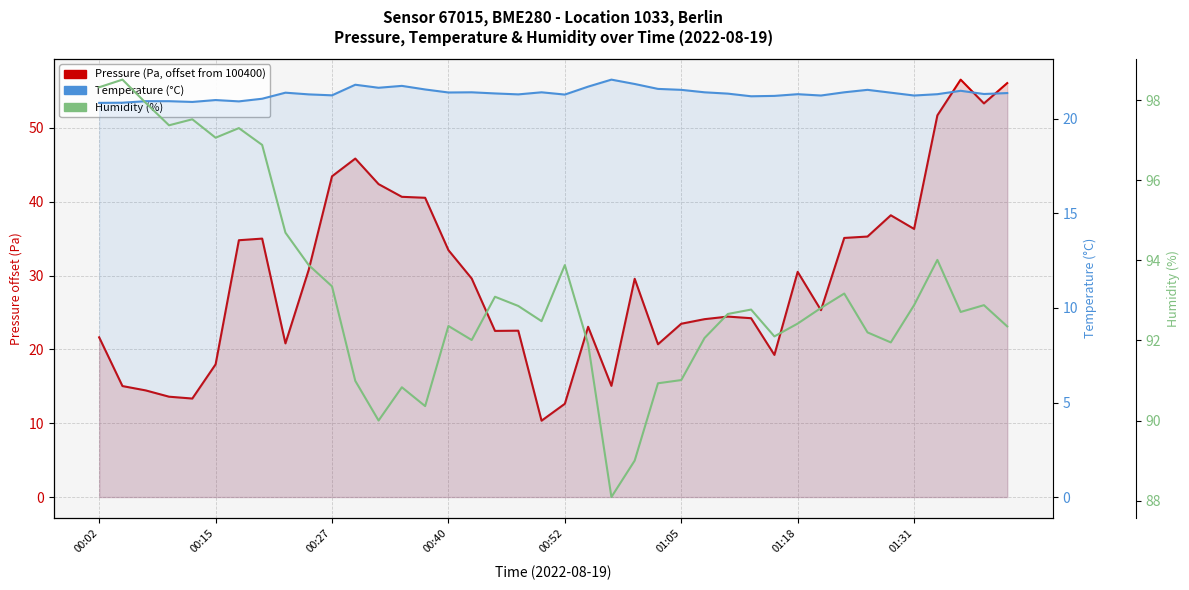

List the series in order of their peak value, lowest first.

temperature (°C), pressure (Pa - 100400 offset), humidity (%)